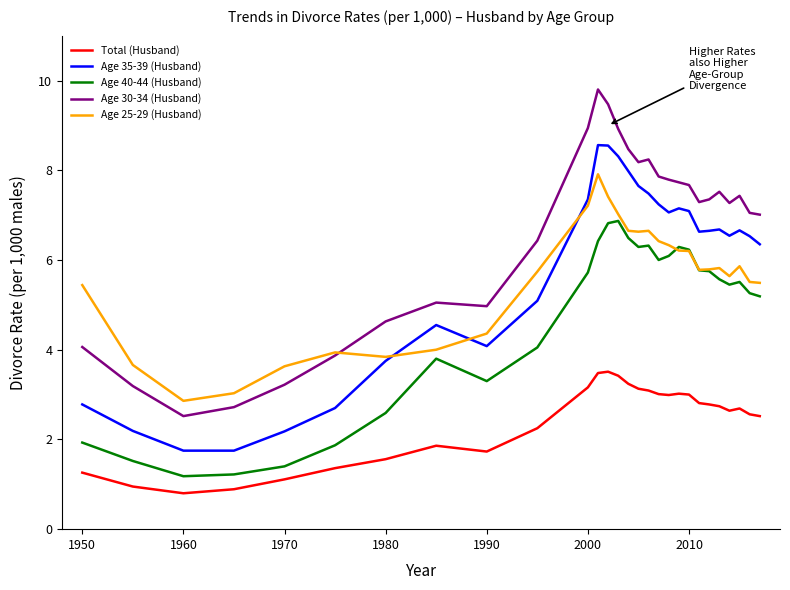

True or false: Age 30-34 (Husband) has more than 1 points higher than both neighbors.

True